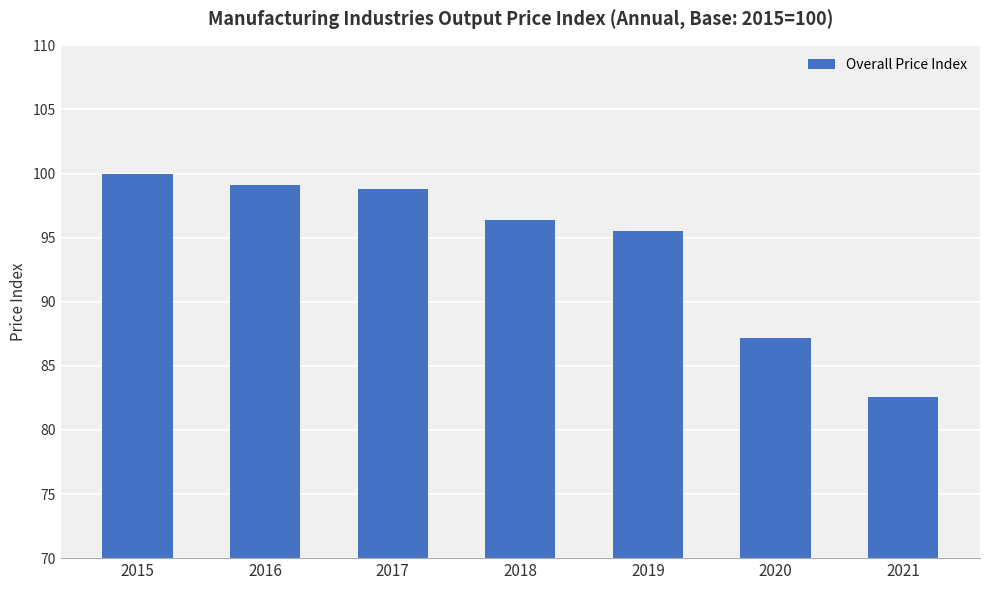

Reading left to right, list all the values displayed in this chart.

2015=100.0	2016=99.1	2017=98.8	2018=96.4	2019=95.5	2020=87.2	2021=82.6